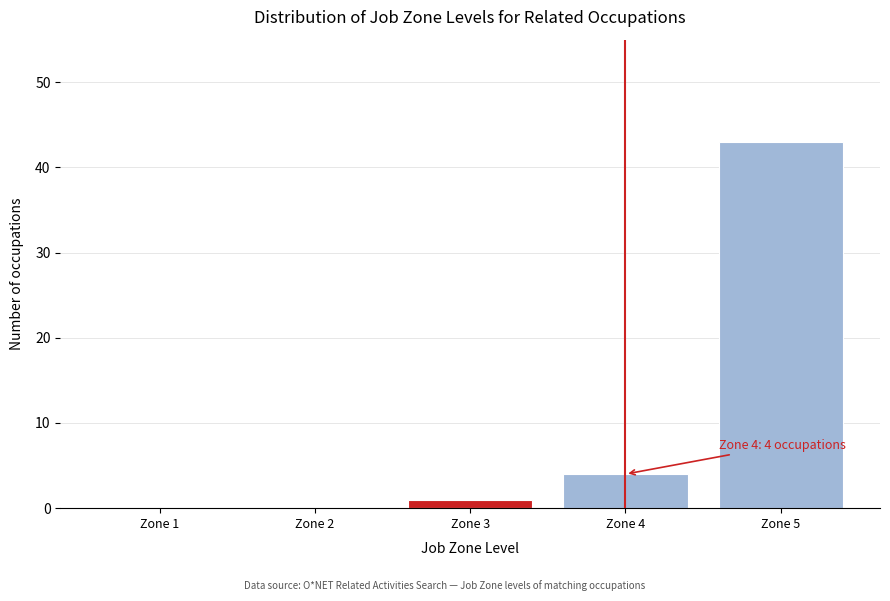

Reading left to right, extract all data points from this chart.

Zone 1=0	Zone 2=0	Zone 3=1	Zone 4=4	Zone 5=43